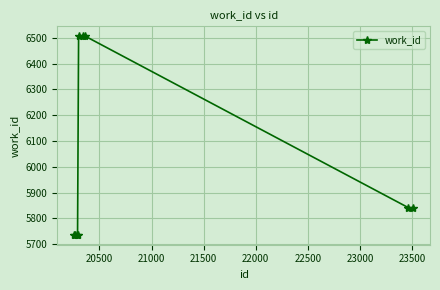

What is the average value?

6016